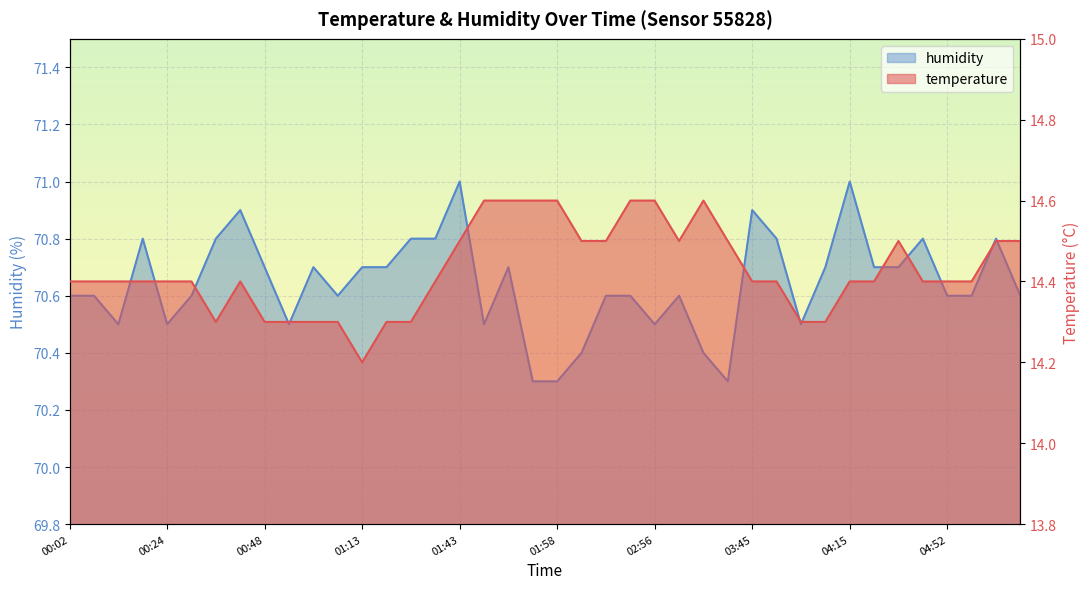

What is the minimum value for temperature?

14.2